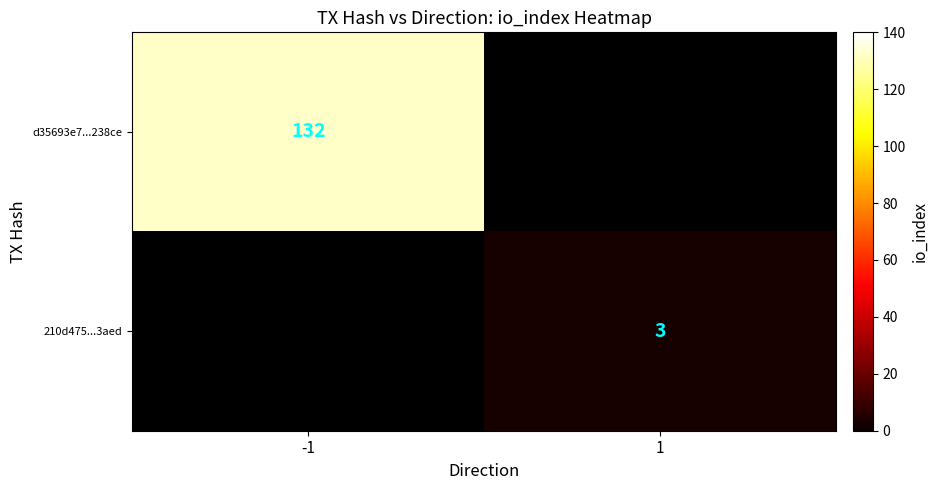

Is the value of d35693e7...238ce at -1 greater than the value of 210d475...3aed at 1?

Yes